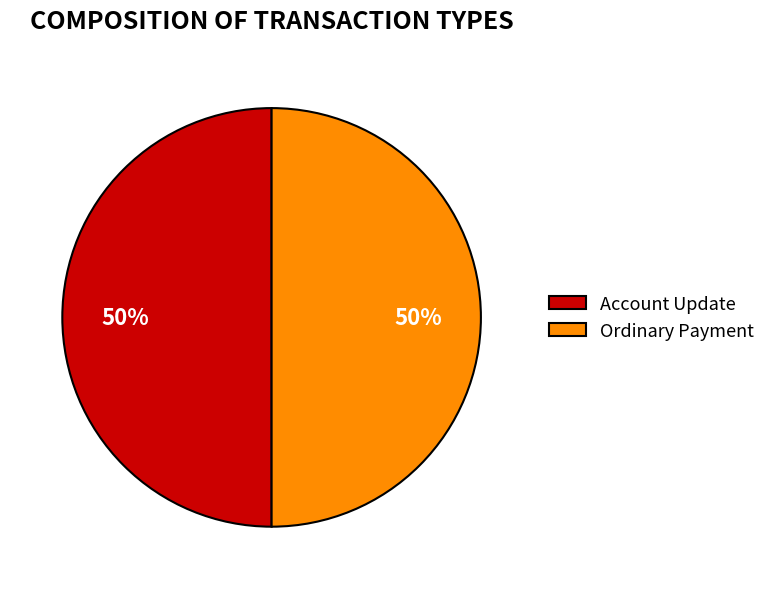

Do Ordinary Payment and Account Update together represent more than half of the pie?

Yes